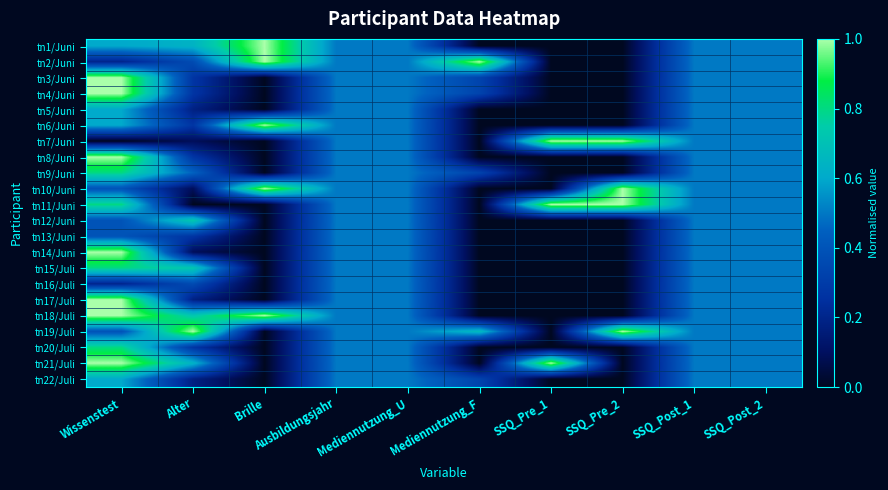

Reading left to right, transcribe all the data shown in this chart.

tn1/Juni: Wissenstest=0.6	Alter=0.6	Brille=1.0	Ausbildungsjahr=0.5	Mediennutzung_U=0.5	Mediennutzung_F=0.0	SSQ_Pre_1=0.0	SSQ_Pre_2=0.0	SSQ_Post_1=0.5	SSQ_Post_2=0.5
tn2/Juni: Wissenstest=0.2	Alter=0.4	Brille=1.0	Ausbildungsjahr=0.5	Mediennutzung_U=0.5	Mediennutzung_F=1.0	SSQ_Pre_1=0.0	SSQ_Pre_2=0.0	SSQ_Post_1=0.5	SSQ_Post_2=0.5
tn3/Juni: Wissenstest=1.0	Alter=0.3	Brille=0.0	Ausbildungsjahr=0.5	Mediennutzung_U=0.5	Mediennutzung_F=0.3	SSQ_Pre_1=0.0	SSQ_Pre_2=0.0	SSQ_Post_1=0.5	SSQ_Post_2=0.5
tn4/Juni: Wissenstest=1.0	Alter=0.3	Brille=0.0	Ausbildungsjahr=0.5	Mediennutzung_U=0.5	Mediennutzung_F=0.3	SSQ_Pre_1=0.0	SSQ_Pre_2=0.0	SSQ_Post_1=0.5	SSQ_Post_2=0.5
tn5/Juni: Wissenstest=0.6	Alter=0.2	Brille=0.0	Ausbildungsjahr=0.5	Mediennutzung_U=0.5	Mediennutzung_F=0.0	SSQ_Pre_1=0.0	SSQ_Pre_2=0.0	SSQ_Post_1=0.5	SSQ_Post_2=0.5
tn6/Juni: Wissenstest=0.6	Alter=0.3	Brille=1.0	Ausbildungsjahr=0.5	Mediennutzung_U=0.5	Mediennutzung_F=0.0	SSQ_Pre_1=0.0	SSQ_Pre_2=0.0	SSQ_Post_1=0.5	SSQ_Post_2=0.5
tn7/Juni: Wissenstest=0.0	Alter=0.1	Brille=0.0	Ausbildungsjahr=0.5	Mediennutzung_U=0.5	Mediennutzung_F=0.0	SSQ_Pre_1=1.0	SSQ_Pre_2=1.0	SSQ_Post_1=0.5	SSQ_Post_2=0.5
tn8/Juni: Wissenstest=1.0	Alter=0.3	Brille=0.0	Ausbildungsjahr=0.5	Mediennutzung_U=0.5	Mediennutzung_F=0.0	SSQ_Pre_1=0.0	SSQ_Pre_2=0.0	SSQ_Post_1=0.5	SSQ_Post_2=0.5
tn9/Juni: Wissenstest=0.8	Alter=0.5	Brille=0.0	Ausbildungsjahr=0.5	Mediennutzung_U=0.5	Mediennutzung_F=0.3	SSQ_Pre_1=0.0	SSQ_Pre_2=0.0	SSQ_Post_1=0.5	SSQ_Post_2=0.5
tn10/Juni: Wissenstest=0.4	Alter=0.1	Brille=1.0	Ausbildungsjahr=0.5	Mediennutzung_U=0.5	Mediennutzung_F=0.0	SSQ_Pre_1=0.0	SSQ_Pre_2=1.0	SSQ_Post_1=0.5	SSQ_Post_2=0.5
tn11/Juni: Wissenstest=0.8	Alter=0.0	Brille=0.0	Ausbildungsjahr=0.5	Mediennutzung_U=0.5	Mediennutzung_F=0.0	SSQ_Pre_1=1.0	SSQ_Pre_2=1.0	SSQ_Post_1=0.5	SSQ_Post_2=0.5
tn12/Juni: Wissenstest=0.4	Alter=0.7	Brille=0.0	Ausbildungsjahr=0.5	Mediennutzung_U=0.5	Mediennutzung_F=0.0	SSQ_Pre_1=0.0	SSQ_Pre_2=0.0	SSQ_Post_1=0.5	SSQ_Post_2=0.5
tn13/Juni: Wissenstest=0.4	Alter=0.3	Brille=0.0	Ausbildungsjahr=0.5	Mediennutzung_U=0.5	Mediennutzung_F=0.0	SSQ_Pre_1=0.0	SSQ_Pre_2=0.0	SSQ_Post_1=0.5	SSQ_Post_2=0.5
tn14/Juni: Wissenstest=1.0	Alter=0.1	Brille=0.0	Ausbildungsjahr=0.5	Mediennutzung_U=0.5	Mediennutzung_F=0.0	SSQ_Pre_1=0.0	SSQ_Pre_2=0.0	SSQ_Post_1=0.5	SSQ_Post_2=0.5
tn15/Juli: Wissenstest=0.8	Alter=0.7	Brille=0.0	Ausbildungsjahr=0.5	Mediennutzung_U=0.5	Mediennutzung_F=0.0	SSQ_Pre_1=0.0	SSQ_Pre_2=0.0	SSQ_Post_1=0.5	SSQ_Post_2=0.5
tn16/Juli: Wissenstest=0.2	Alter=0.4	Brille=0.0	Ausbildungsjahr=0.5	Mediennutzung_U=0.5	Mediennutzung_F=0.0	SSQ_Pre_1=0.0	SSQ_Pre_2=0.0	SSQ_Post_1=0.5	SSQ_Post_2=0.5
tn17/Juli: Wissenstest=1.0	Alter=0.2	Brille=0.0	Ausbildungsjahr=0.5	Mediennutzung_U=0.5	Mediennutzung_F=0.0	SSQ_Pre_1=0.0	SSQ_Pre_2=0.0	SSQ_Post_1=0.5	SSQ_Post_2=0.5
tn18/Juli: Wissenstest=1.0	Alter=0.7	Brille=1.0	Ausbildungsjahr=0.5	Mediennutzung_U=0.5	Mediennutzung_F=0.0	SSQ_Pre_1=0.0	SSQ_Pre_2=0.0	SSQ_Post_1=0.5	SSQ_Post_2=0.5
tn19/Juli: Wissenstest=0.4	Alter=1.0	Brille=0.0	Ausbildungsjahr=0.5	Mediennutzung_U=0.5	Mediennutzung_F=0.7	SSQ_Pre_1=0.0	SSQ_Pre_2=1.0	SSQ_Post_1=0.5	SSQ_Post_2=0.5
tn20/Juli: Wissenstest=0.8	Alter=0.3	Brille=0.0	Ausbildungsjahr=0.5	Mediennutzung_U=0.5	Mediennutzung_F=0.0	SSQ_Pre_1=0.0	SSQ_Pre_2=0.0	SSQ_Post_1=0.5	SSQ_Post_2=0.5
tn21/Juli: Wissenstest=1.0	Alter=0.6	Brille=0.0	Ausbildungsjahr=0.5	Mediennutzung_U=0.5	Mediennutzung_F=0.0	SSQ_Pre_1=1.0	SSQ_Pre_2=0.0	SSQ_Post_1=0.5	SSQ_Post_2=0.5
tn22/Juli: Wissenstest=0.6	Alter=0.2	Brille=0.0	Ausbildungsjahr=0.5	Mediennutzung_U=0.5	Mediennutzung_F=0.3	SSQ_Pre_1=0.0	SSQ_Pre_2=0.0	SSQ_Post_1=0.5	SSQ_Post_2=0.5